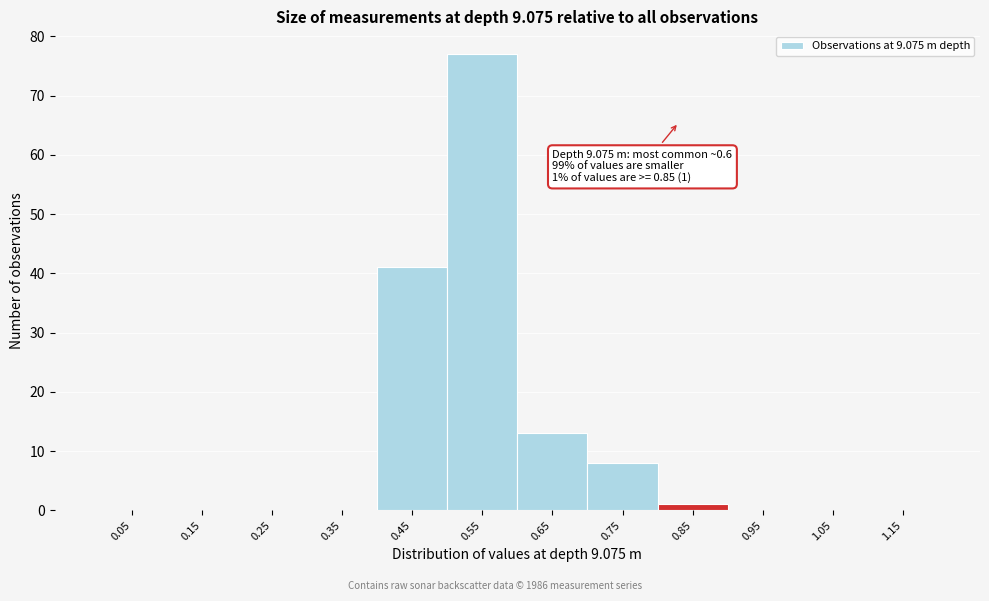

Reading left to right, list all the values displayed in this chart.

0.05=0	0.15=0	0.25=0	0.35=0	0.45=41	0.55=77	0.65=13	0.75=8	0.85=1	0.95=0	1.05=0	1.15=0